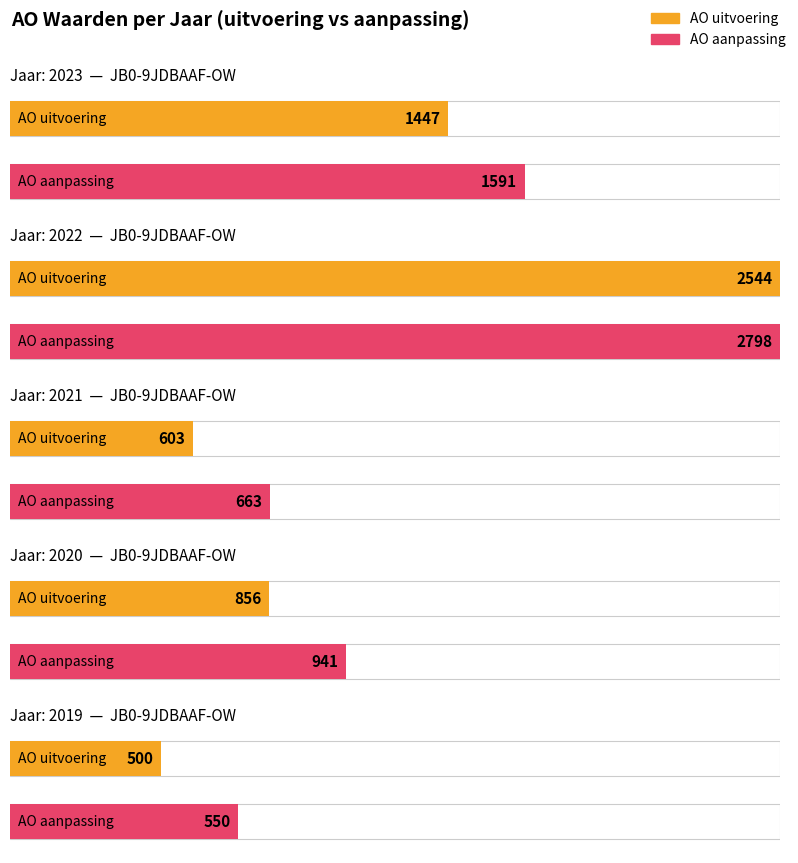

How many data points does each series have?

5